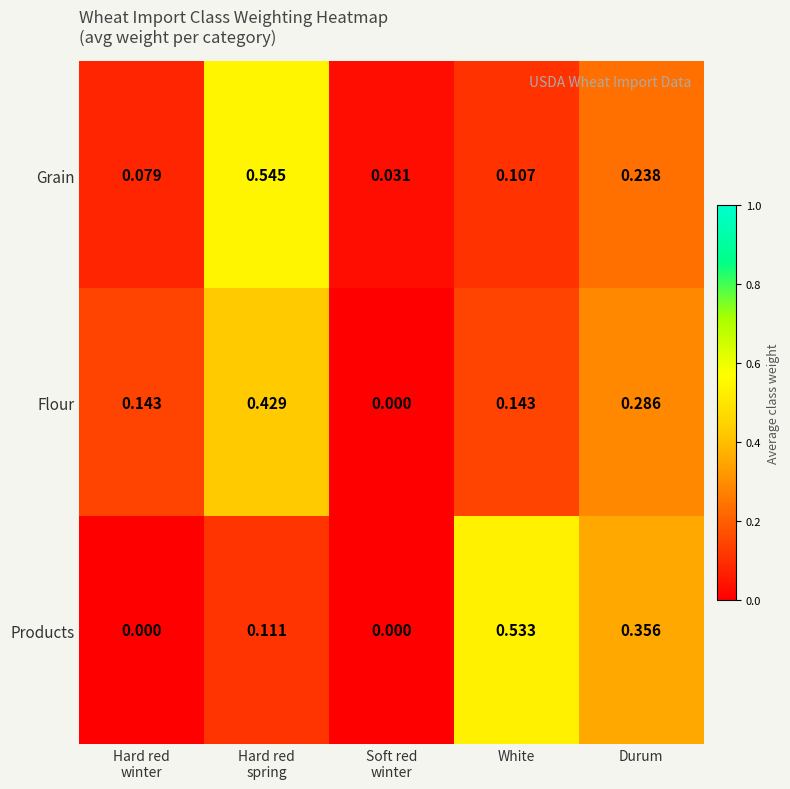

Which series has the widest spread of values?

Products